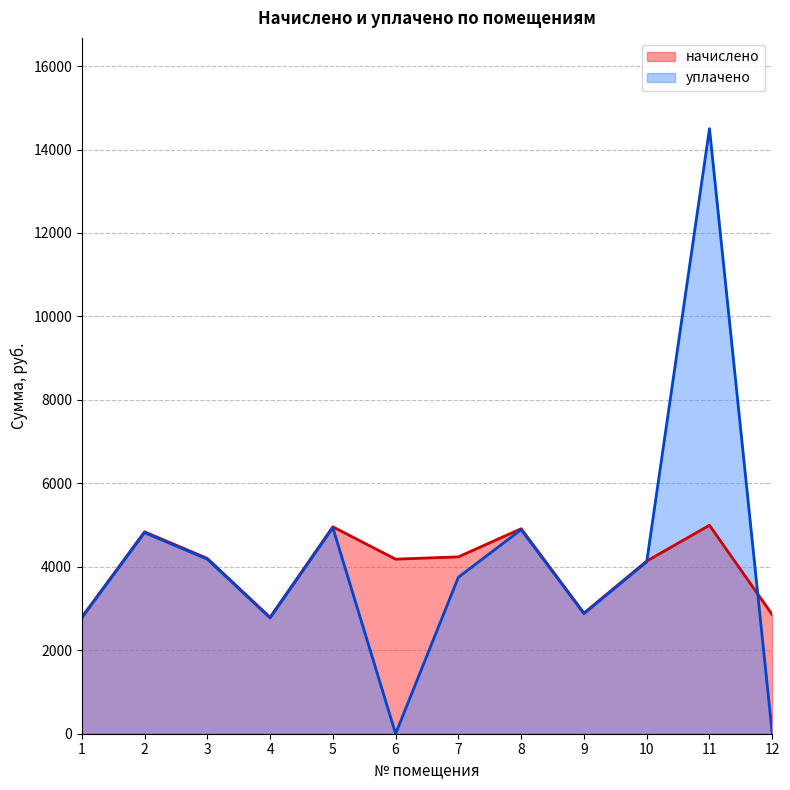

True or false: начислено and уплачено intersect in this chart.

True